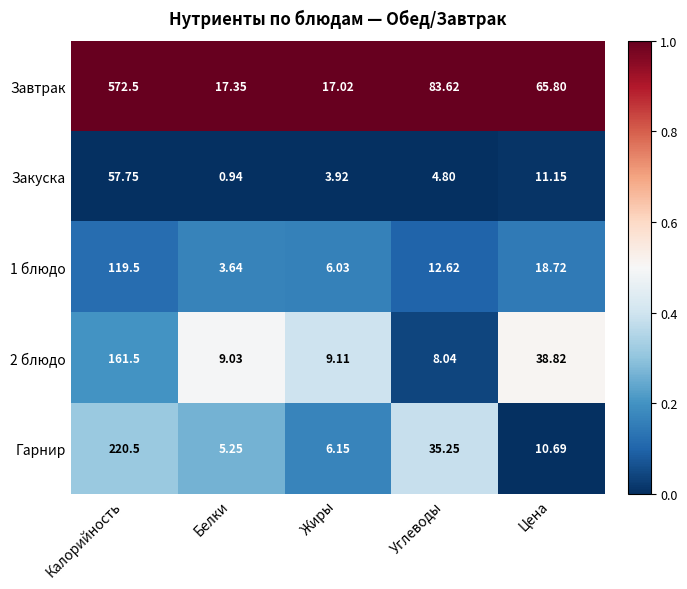

Where does the Закуска series first go above 4?

Калорийность